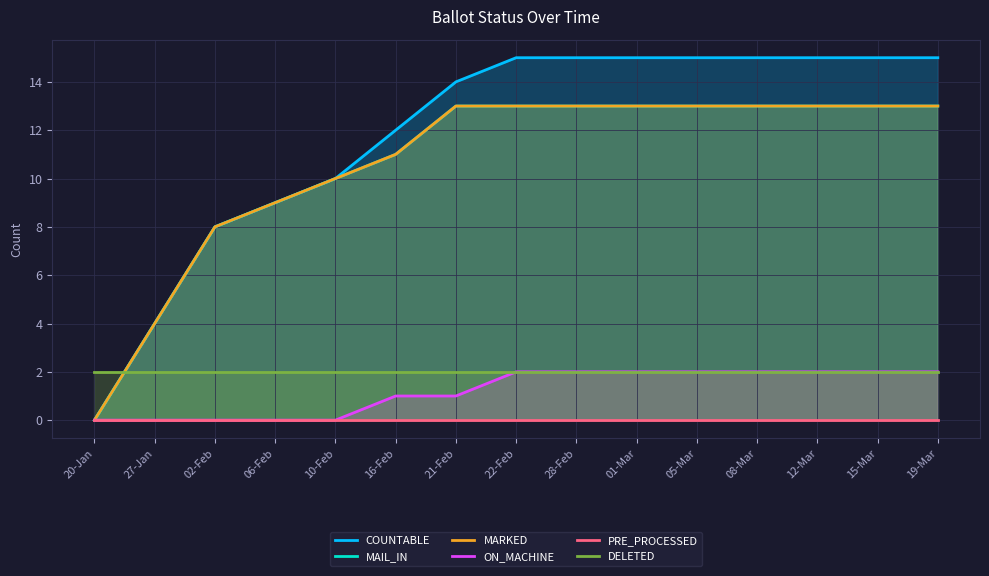

What position from the left is 10-Feb?

5